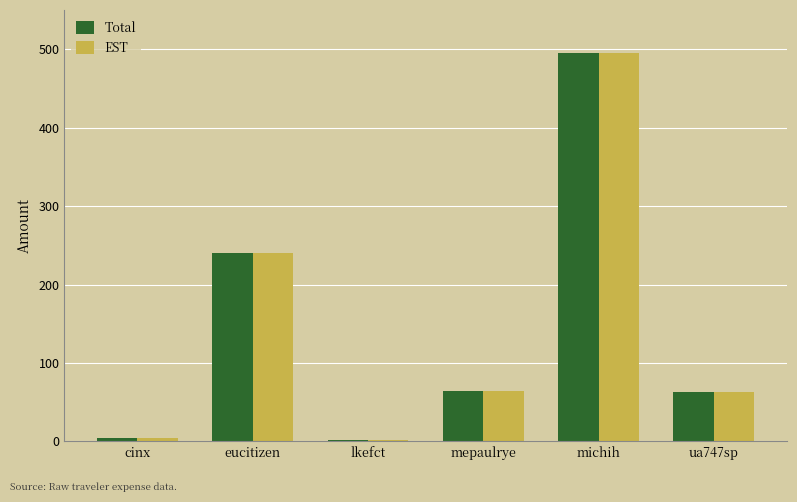

What are all the series names shown in the legend?

Total, EST